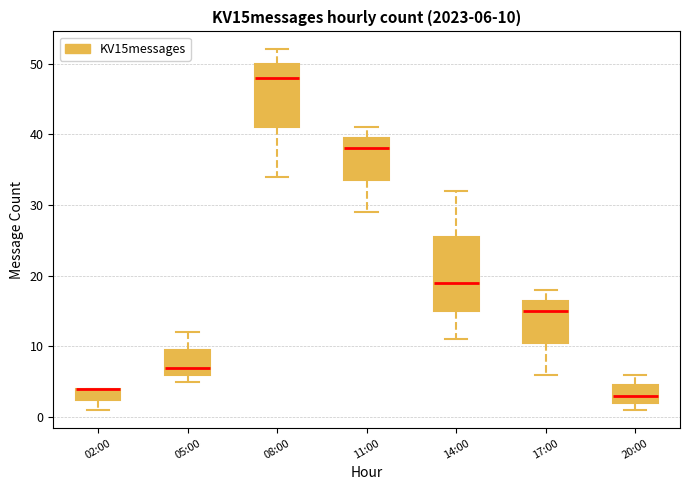

Comparing the boxes themselves (not the whiskers), which one is the tallest?

14:00